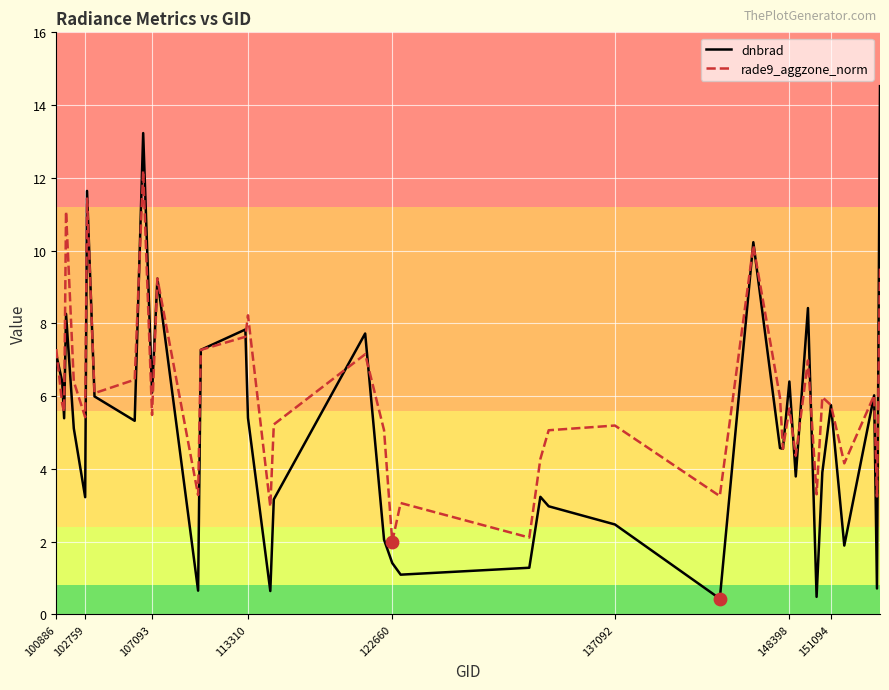

Which series has the widest spread of values?

dnbrad